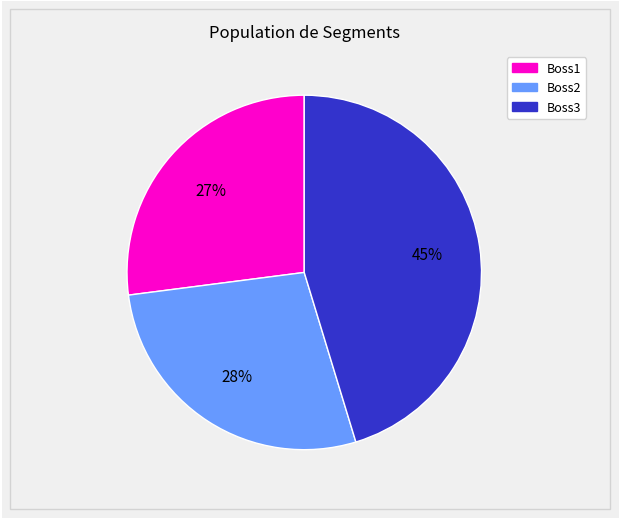

Is there a majority slice in this chart?

No